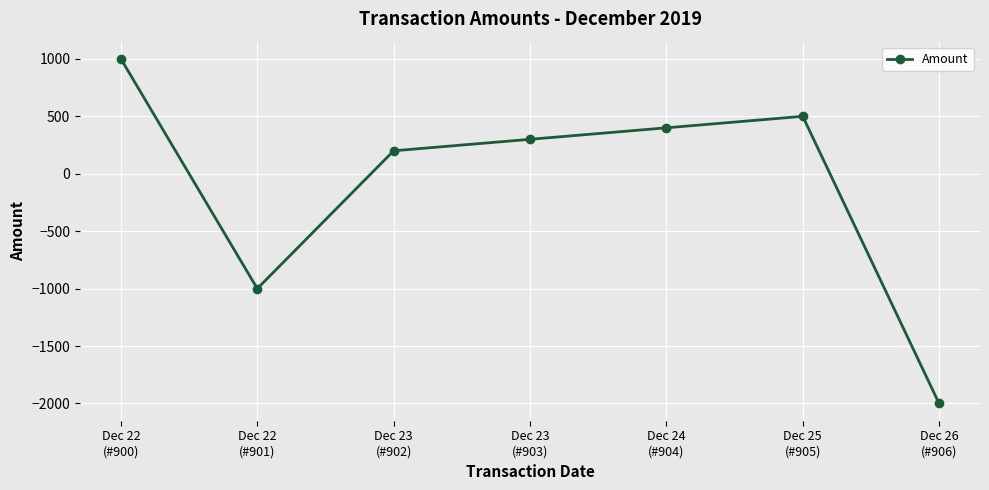

Rank the categories by value from highest to lowest.

Dec 22
(#900), Dec 25
(#905), Dec 24
(#904), Dec 23
(#903), Dec 23
(#902), Dec 22
(#901), Dec 26
(#906)